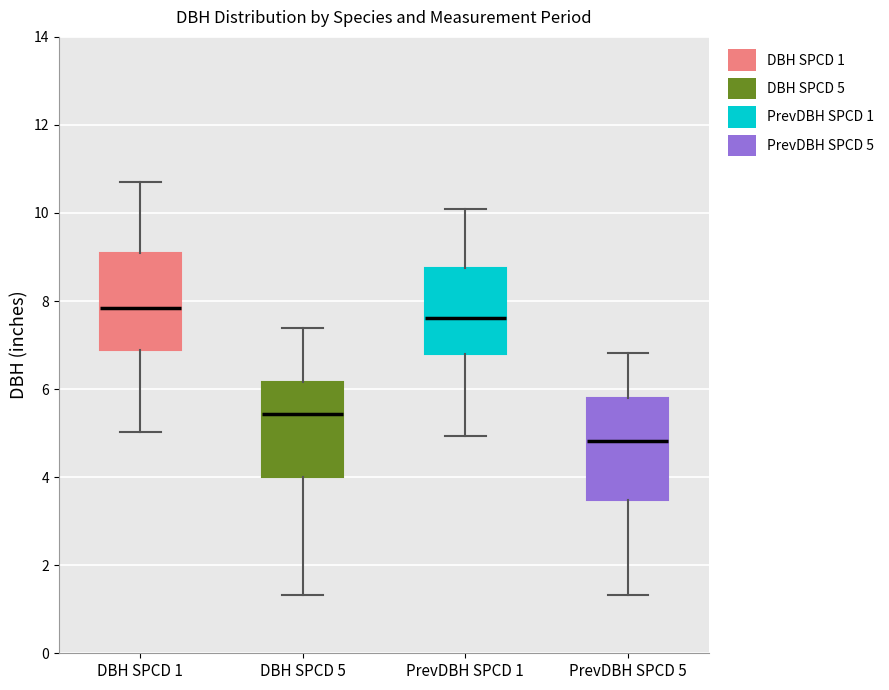

Which box's median line is the lowest?

PrevDBH SPCD 5